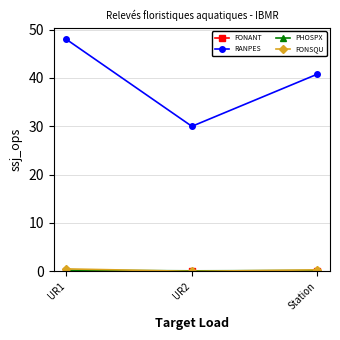

At which label is RANPES closest to 39?

Station